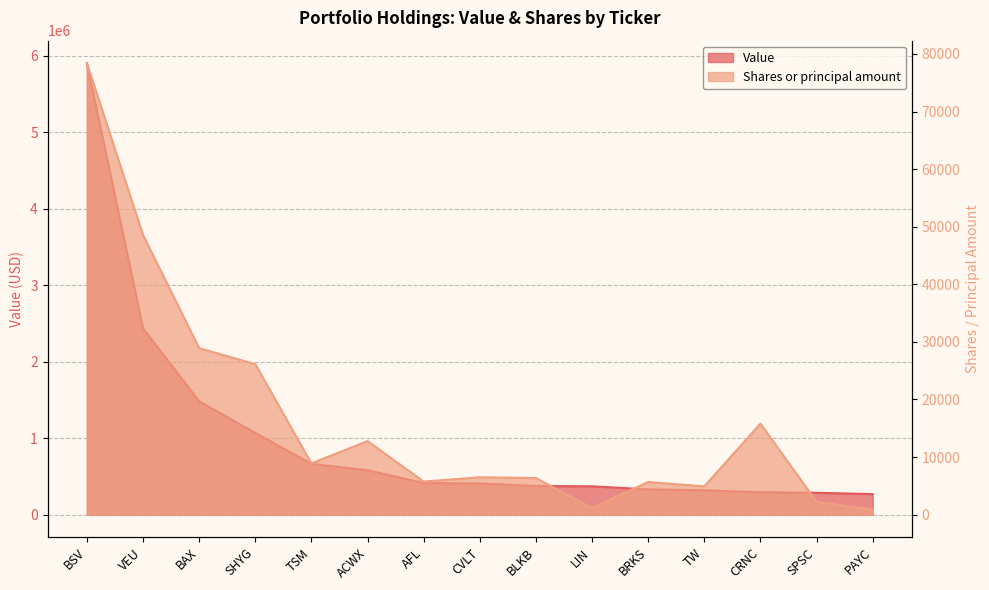

What are all the series names shown in the legend?

Value, Shares or principal amount